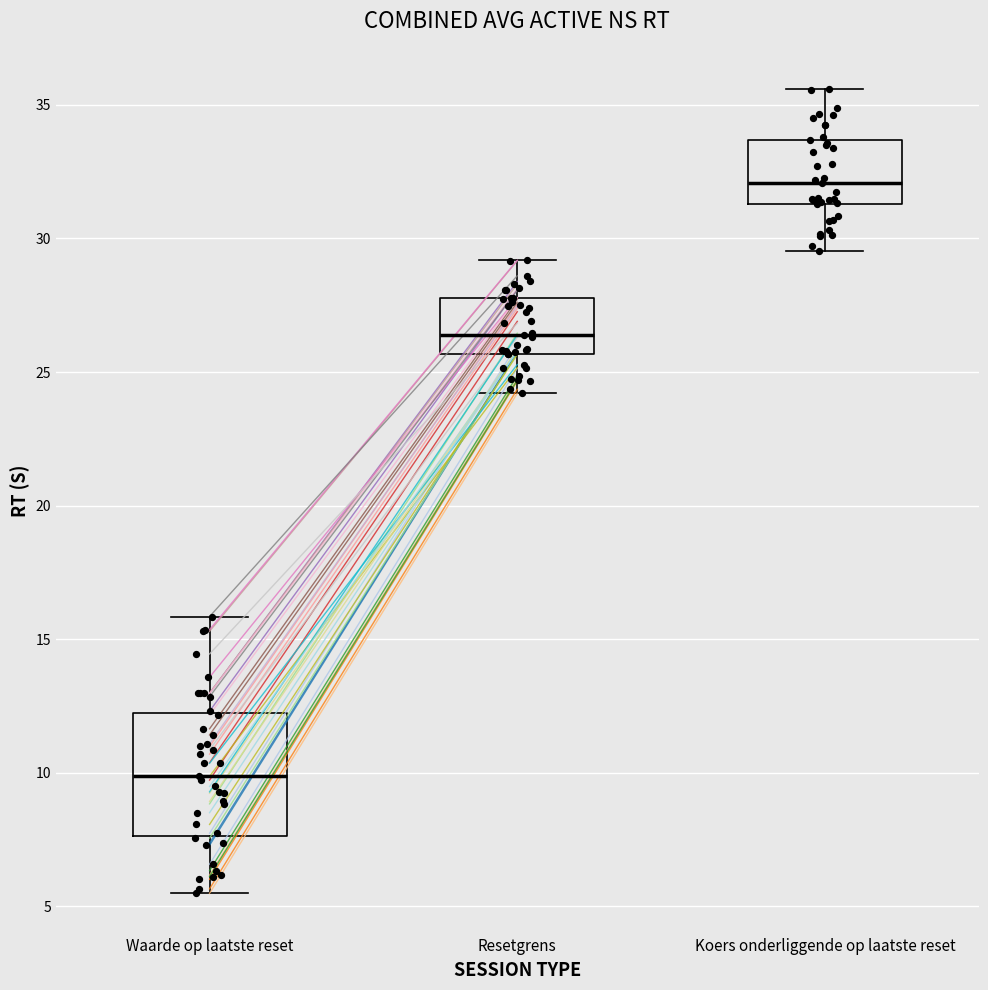

Reading left to right, transcribe this box plot: for each box, give where its median line is, the range the box spans, and where its two whiskers end, as read against the y-axis. The values are not printed on the chart, so give them approximately, as read against the axis.

Waarde op laatste reset: median 10.0, box 7.5 to 12.0, whiskers 5.5 to 16.0
Resetgrens: median 26.5, box 25.5 to 28.0, whiskers 24.0 to 29.0
Koers onderliggende op laatste reset: median 32.0, box 31.5 to 33.5, whiskers 29.5 to 35.5